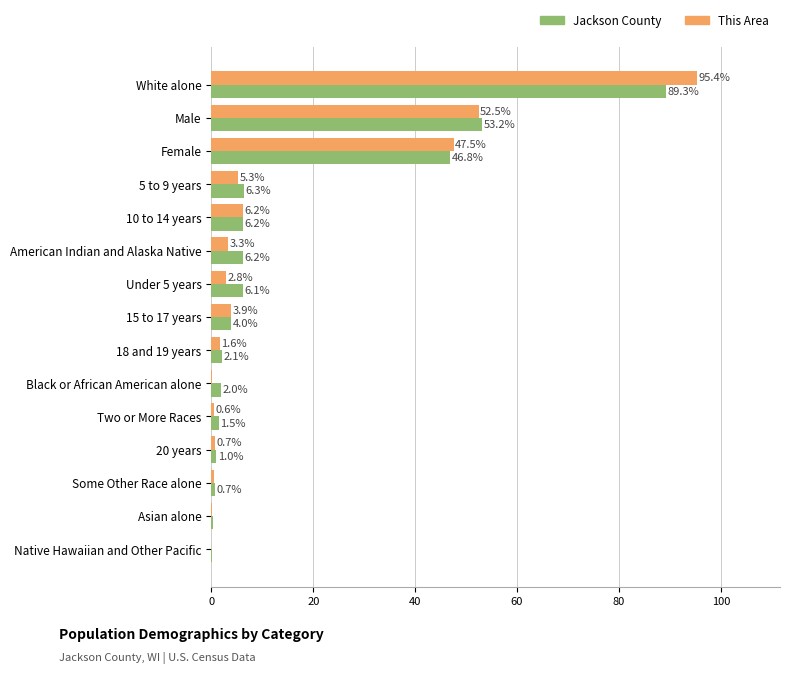

At which category is the sum across all series the highest?

White alone